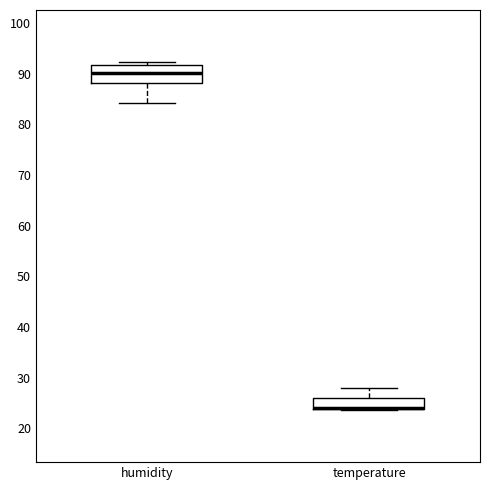

Reading left to right, read every box against the y-axis: the position of its median line, the range the box covers, and the ends of its whiskers. The values are not printed on the chart, so give them approximately, as read against the axis.

humidity: median 90, box 88 to 92, whiskers 84 to 92 (just above the box's upper edge)
temperature: median 24 (drawn on the box's lower edge), box 24 to 26, whiskers 24 to 28